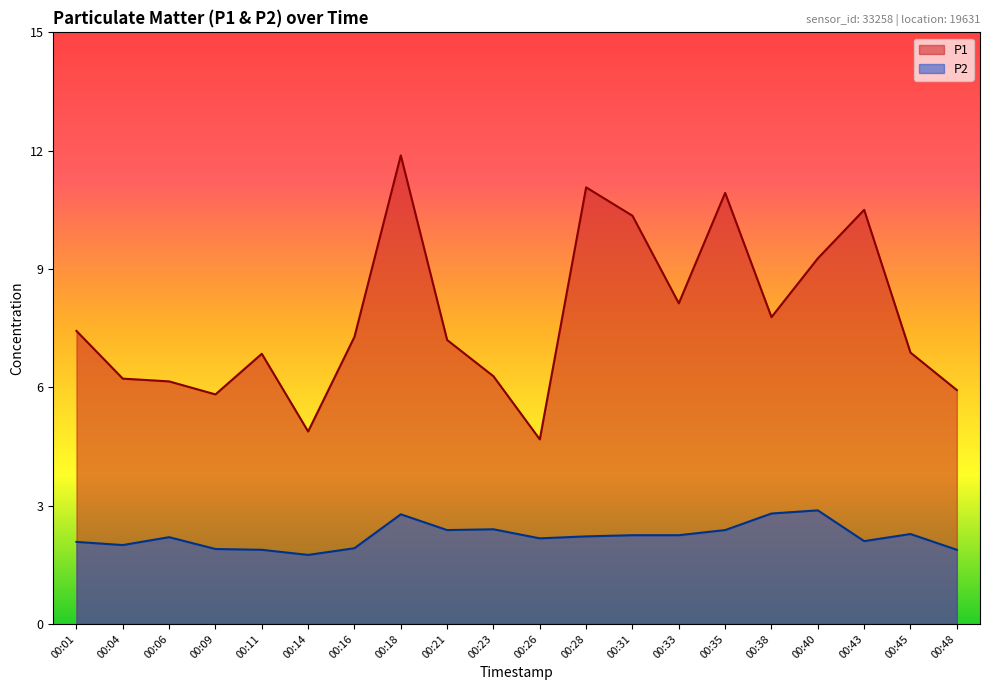

Reading left to right, what are all the values shown in this chart?

P1: 00:01=7.4	00:04=6.2	00:06=6.2	00:09=5.8	00:11=6.8	00:14=4.9	00:16=7.3	00:18=11.9	00:21=7.2	00:23=6.3	00:26=4.7	00:28=11.1	00:31=10.3	00:33=8.1	00:35=10.9	00:38=7.8	00:40=9.3	00:43=10.5	00:45=6.9	00:48=5.9
P2: 00:01=2.1	00:04=2.0	00:06=2.2	00:09=1.9	00:11=1.9	00:14=1.8	00:16=1.9	00:18=2.8	00:21=2.4	00:23=2.4	00:26=2.2	00:28=2.2	00:31=2.2	00:33=2.2	00:35=2.4	00:38=2.8	00:40=2.9	00:43=2.1	00:45=2.3	00:48=1.9